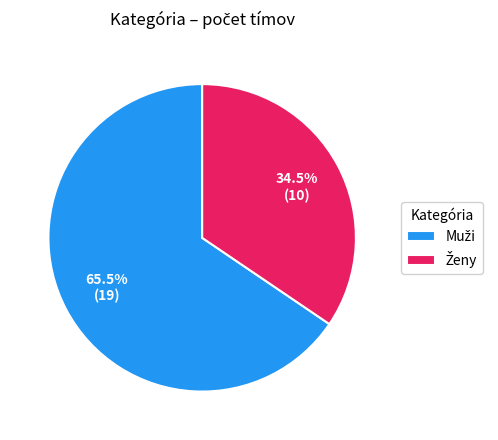

To the nearest percent, what is the average slice percentage?

50%